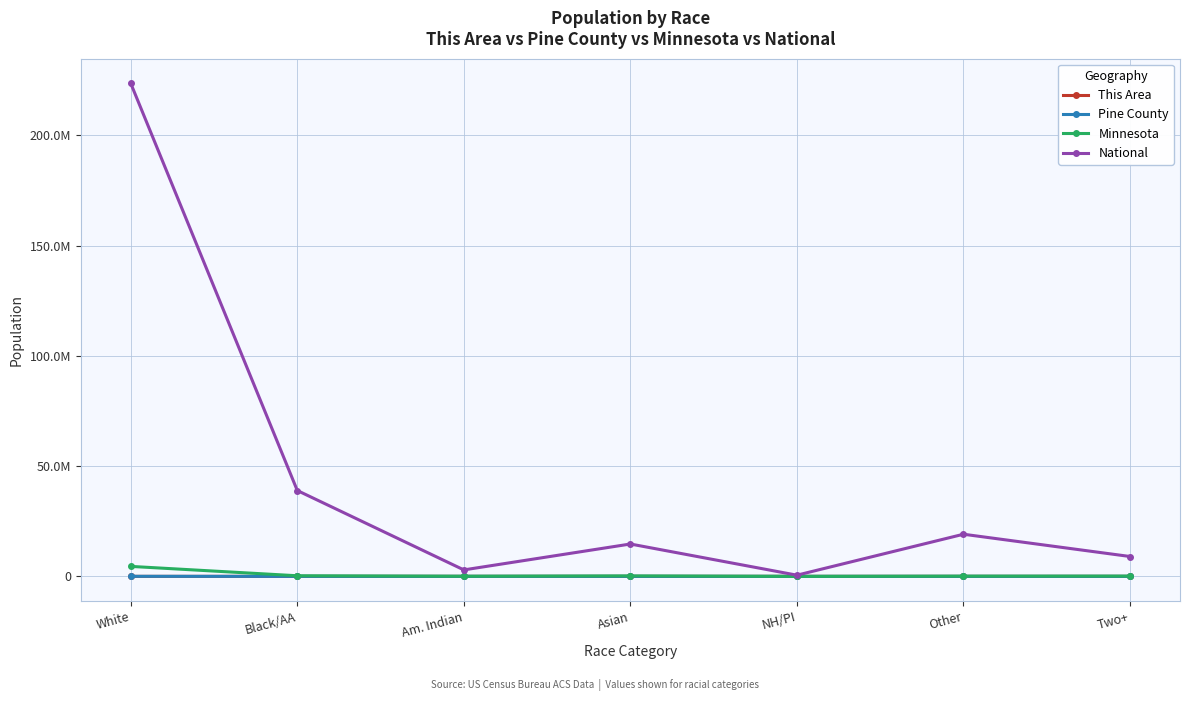

What is the sum of the This Area values at Asian and Am. Indian?

21